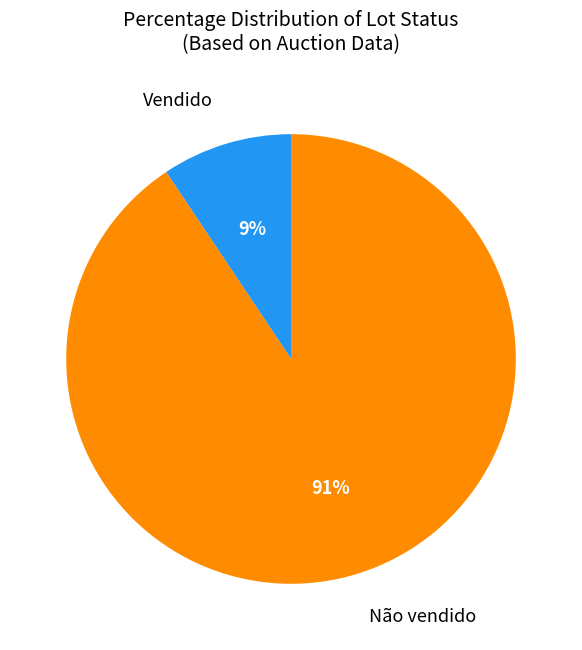

To the nearest percent, what is the average slice percentage?

50%